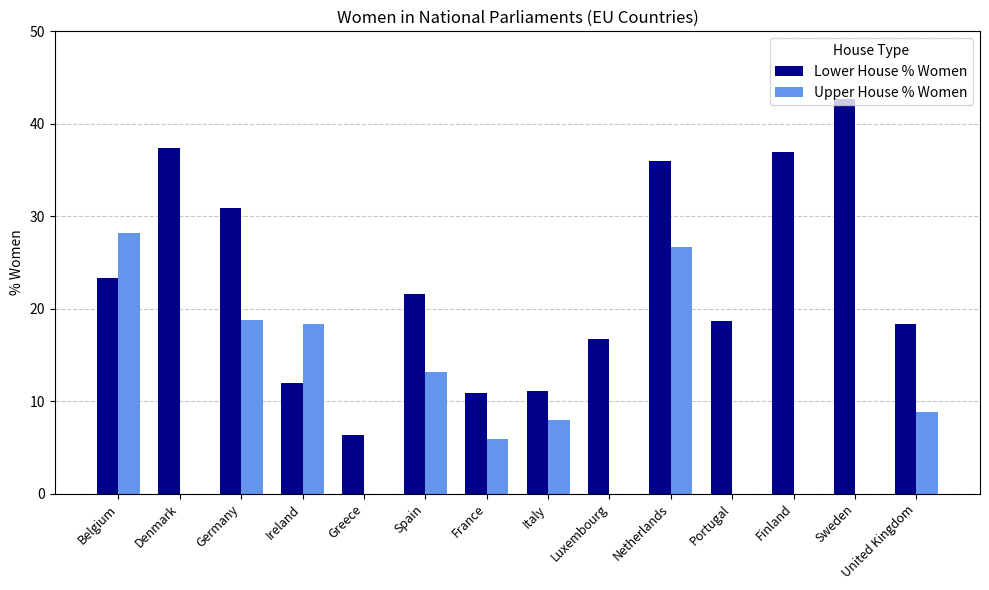

At which category is the sum across all series the highest?

Netherlands